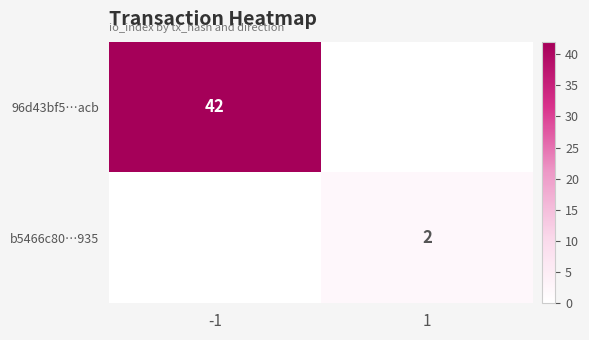

The 96d43bf5…acb series shows 11 at -1. True or false?

False